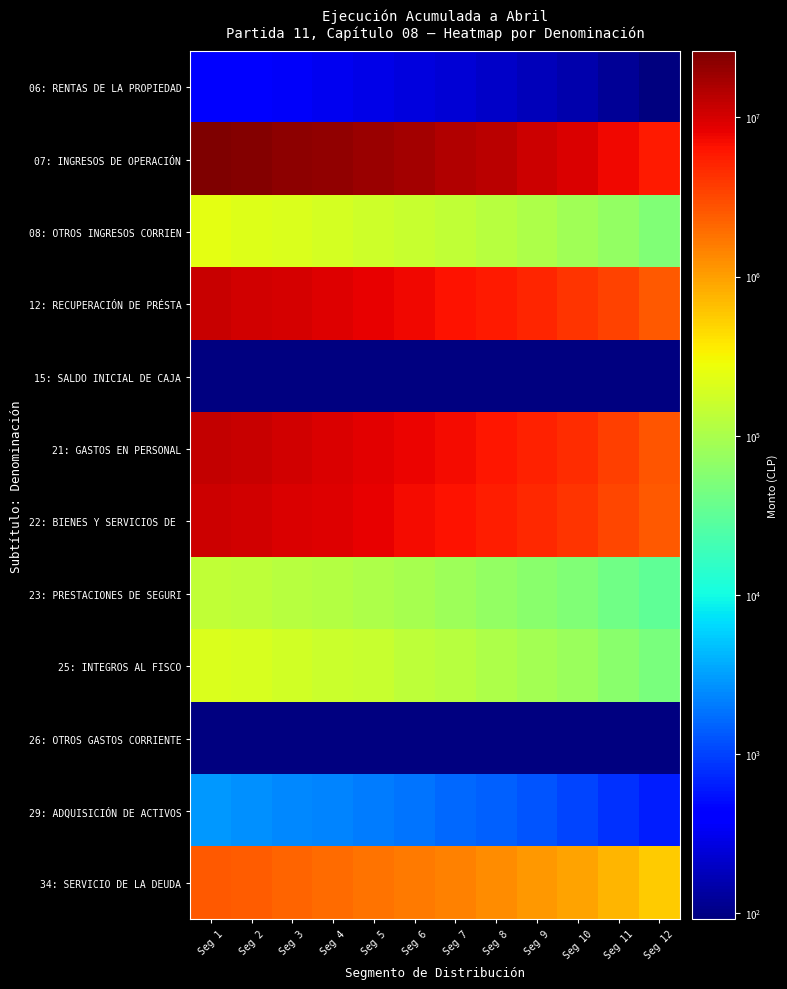

Between Seg 8 and Seg 6, which is larger?

Seg 6